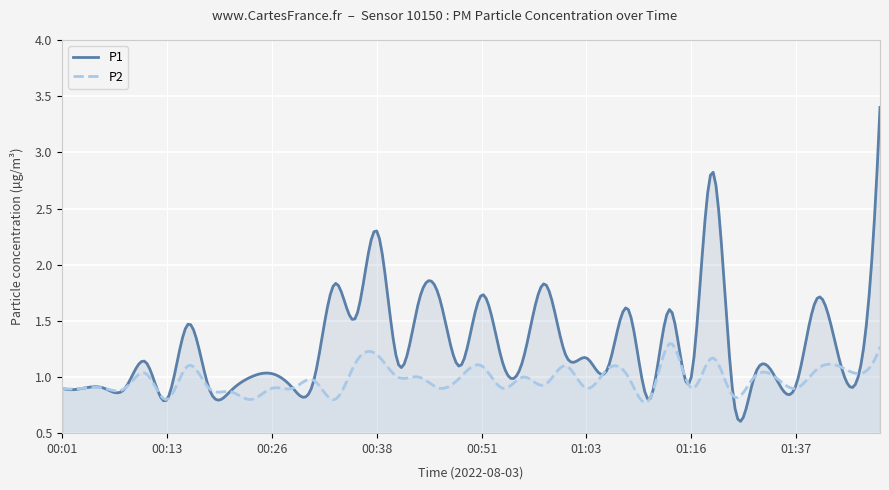

What is the difference between the second highest and minimum values in the P1 series?

2.3